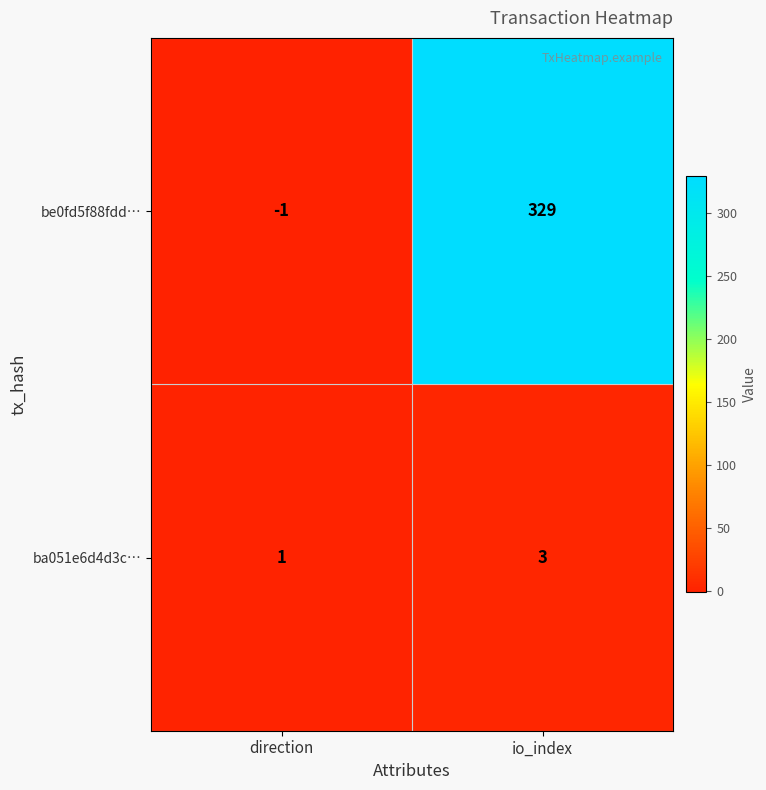

Which label corresponds to the smallest value in the chart?

direction